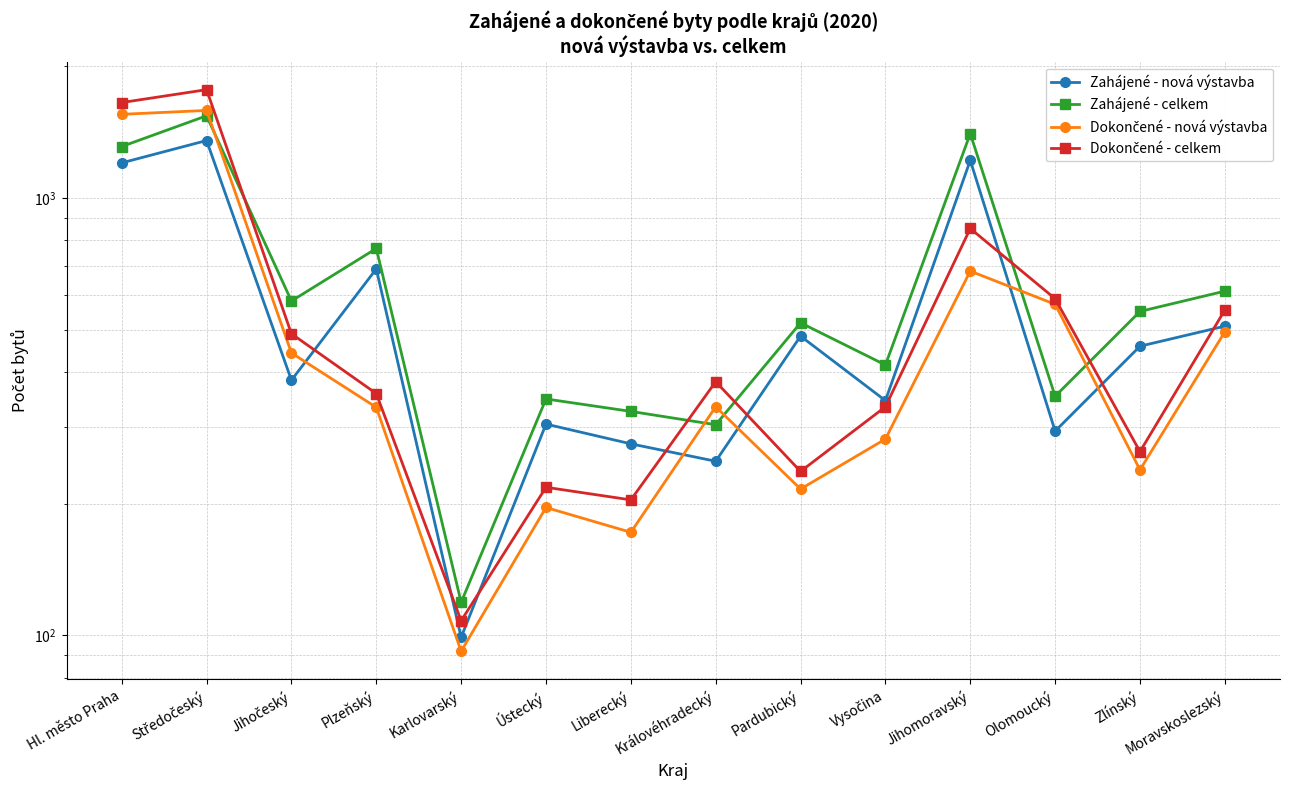

Which has a higher value, Plzeňský or Vysočina?

Plzeňský